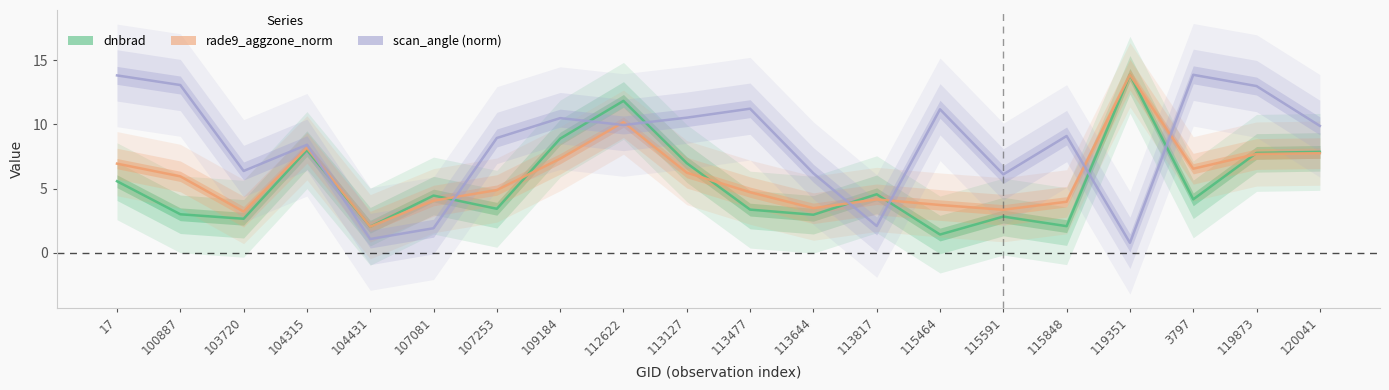

Where is rade9_aggzone_norm nearest to the value 7?

17